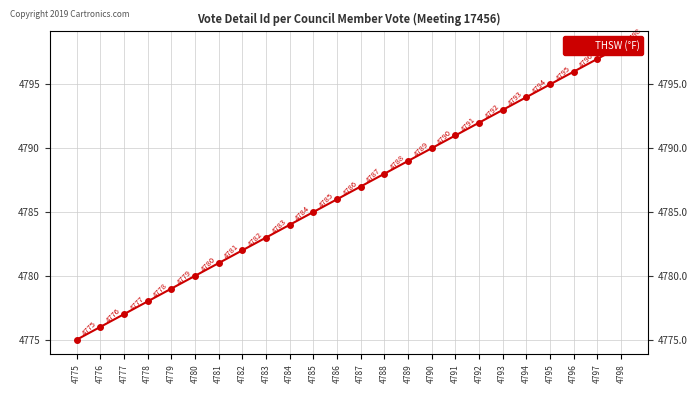

What is the smallest value displayed?

4775